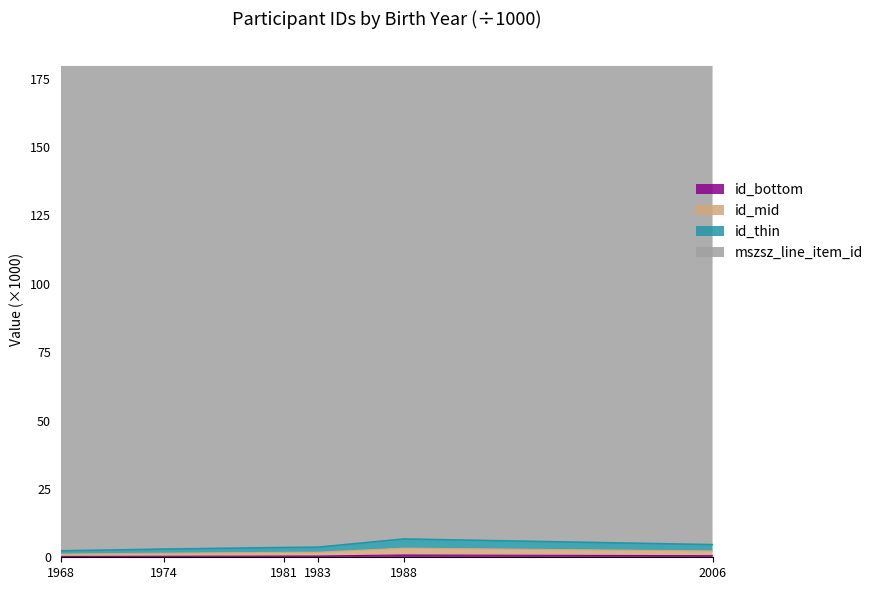

Reading left to right, extract all data points from this chart.

1968=0.3	1974=0.4	1981=0.4	1983=0.5	1988=0.8	2006=0.6